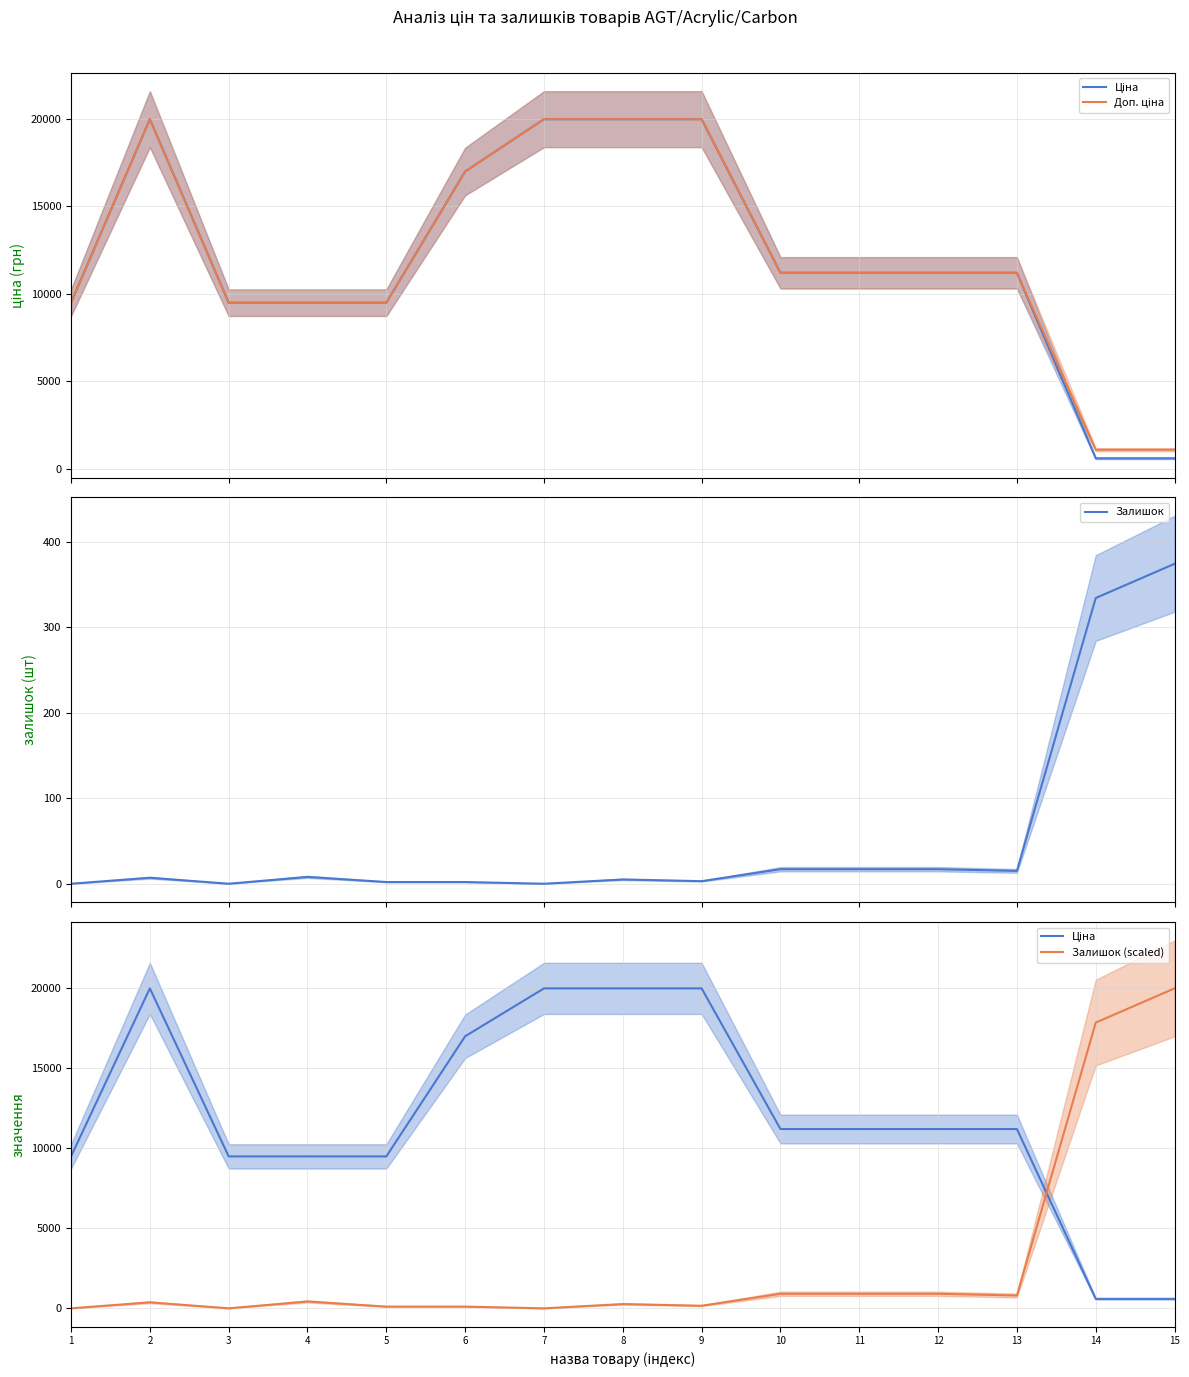

Rank the categories by Залишок value from highest to lowest.

15, 14, 10, 11, 12, 13, 4, 2, 8, 9, 5, 6, 1, 3, 7